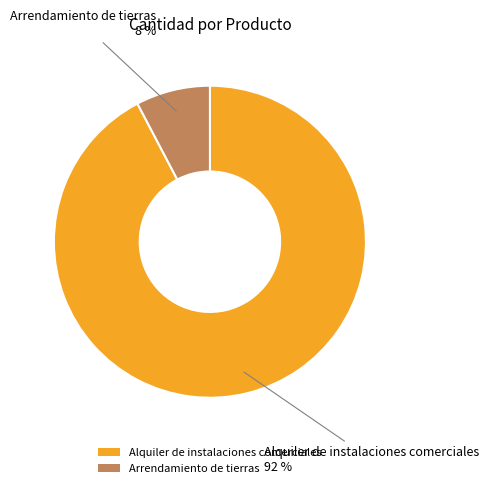

To the nearest percent, what percentage of the pie is Arrendamiento de tierras?

8%